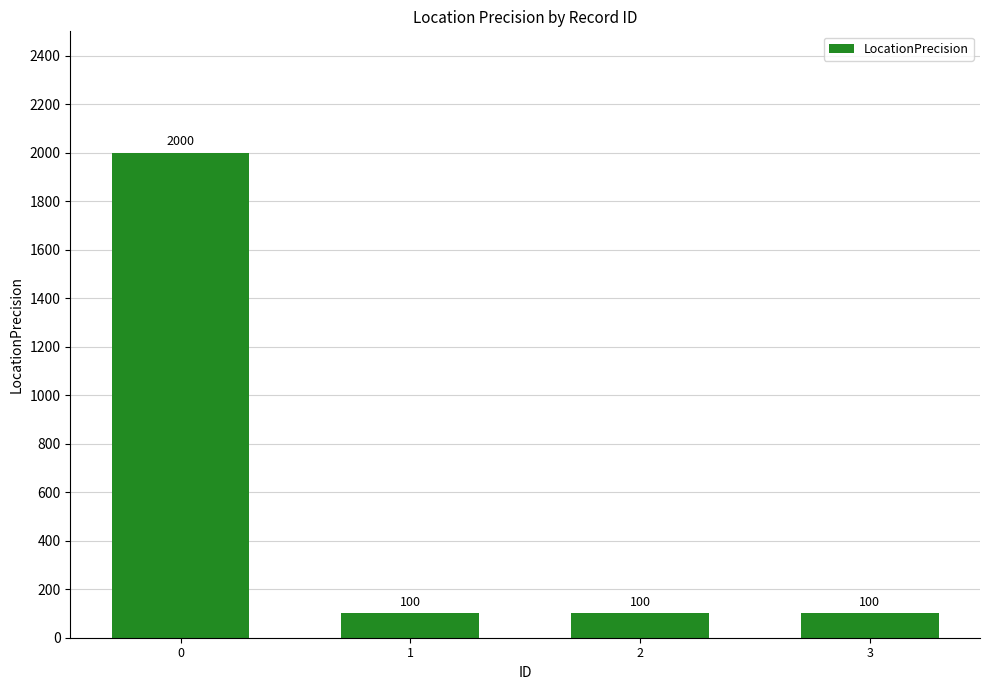

Are the bars horizontal?

No